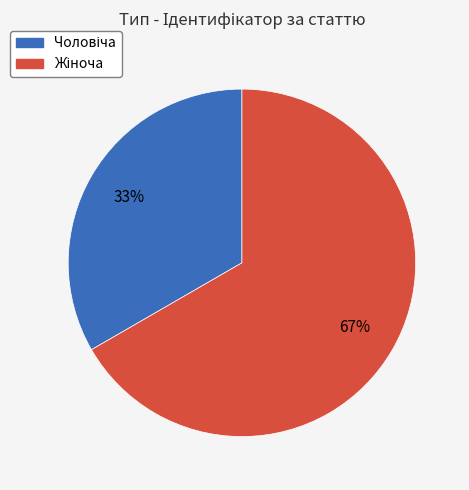

To the nearest percent, what is the average slice percentage?

50%